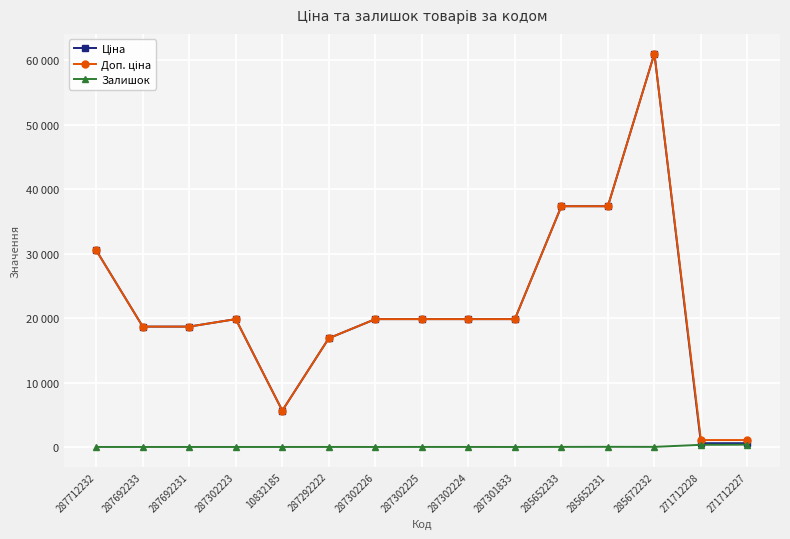

At how many categories does at least one series exceed 43213?

1